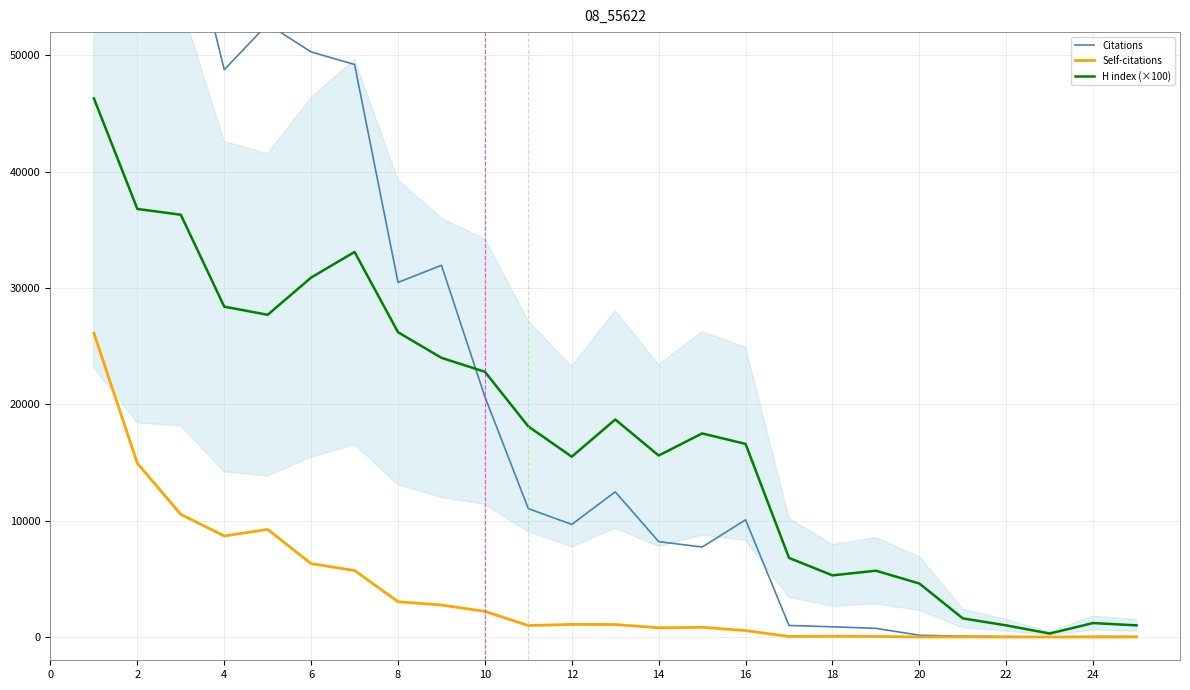

The value of H index (×100) at 16 is 11286. True or false?

False